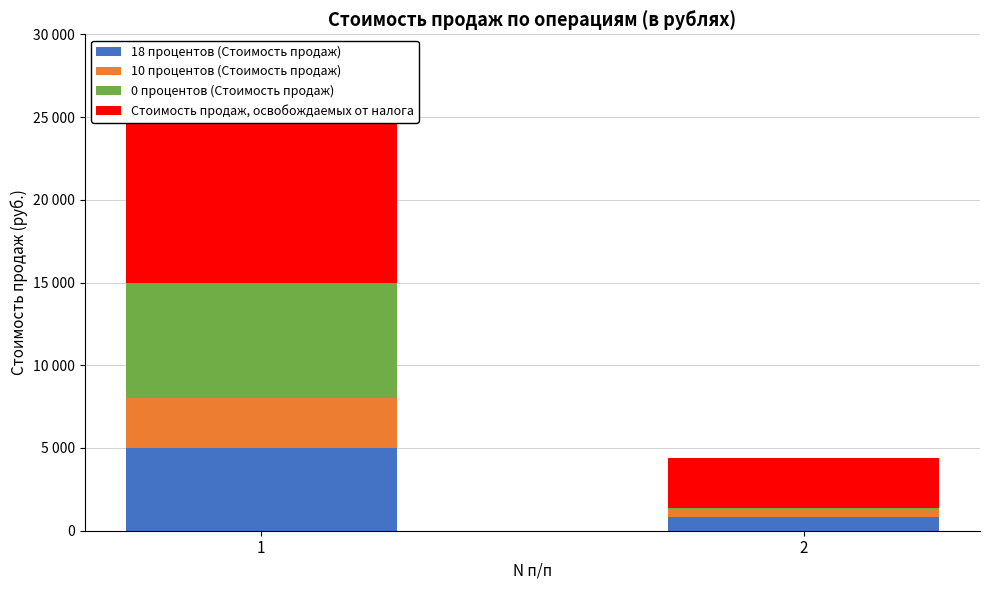

Where is 18 процентов (Стоимость продаж) nearest to the value 2900?

1